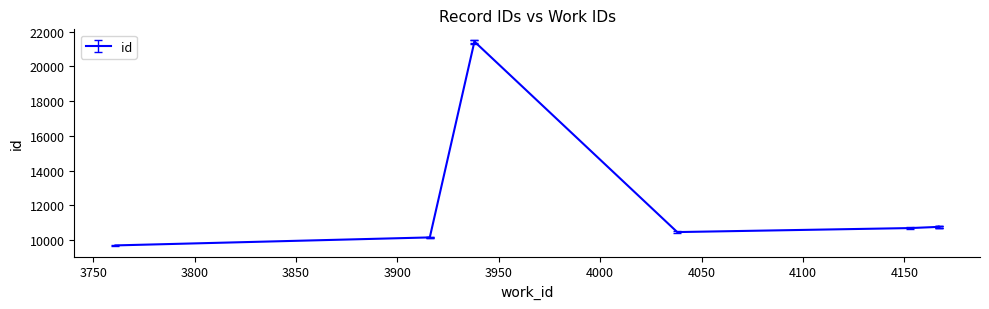

List the labels in order of value, largest first.

3938, 3938, 4167, 4167, 4167, 4153, 4038, 3916, 3916, 3761